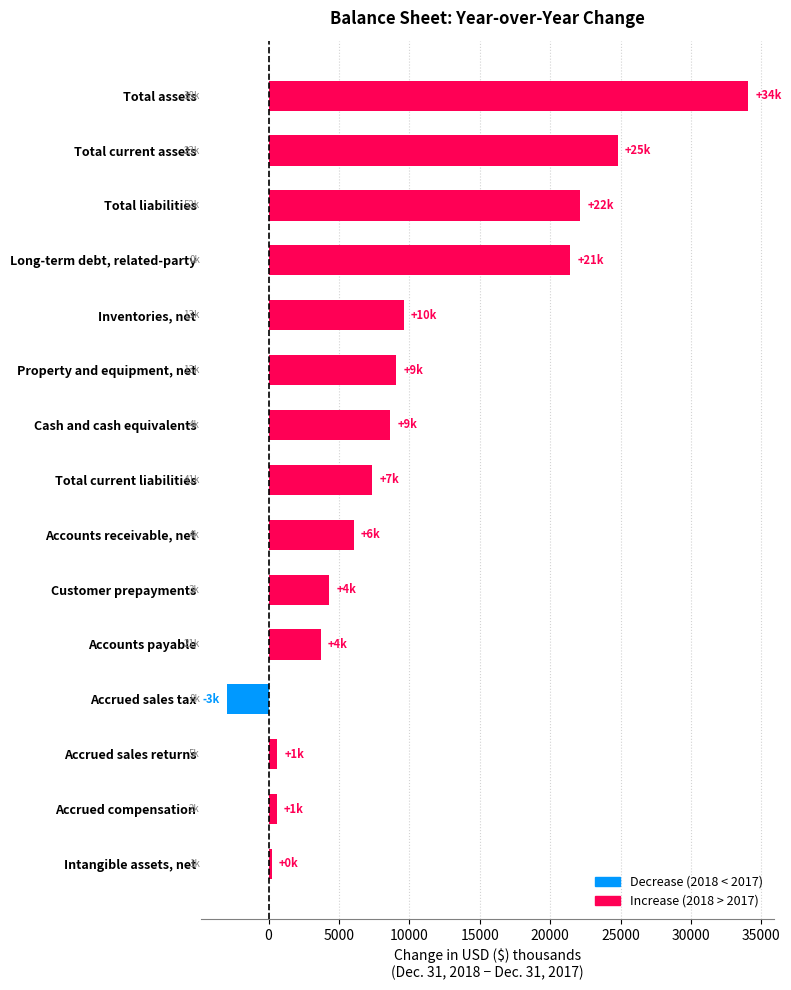

What is the greatest value displayed?

34048